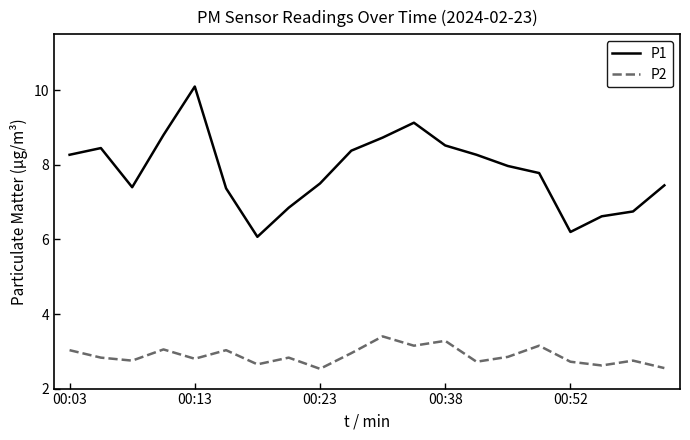

What is the difference between the maximum and minimum values in the P2 series?

0.9